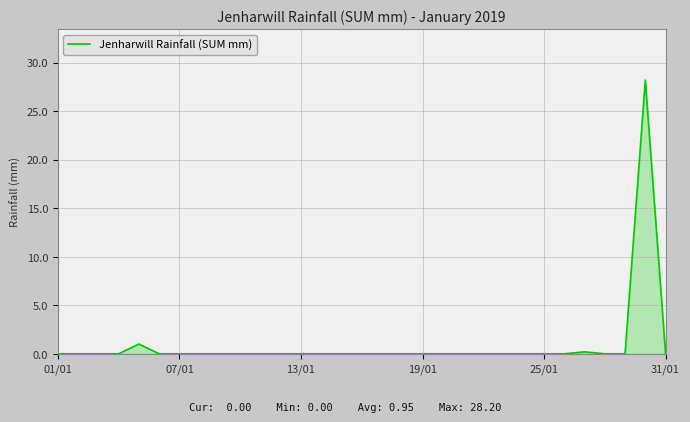

What is the greatest value displayed?

28.2